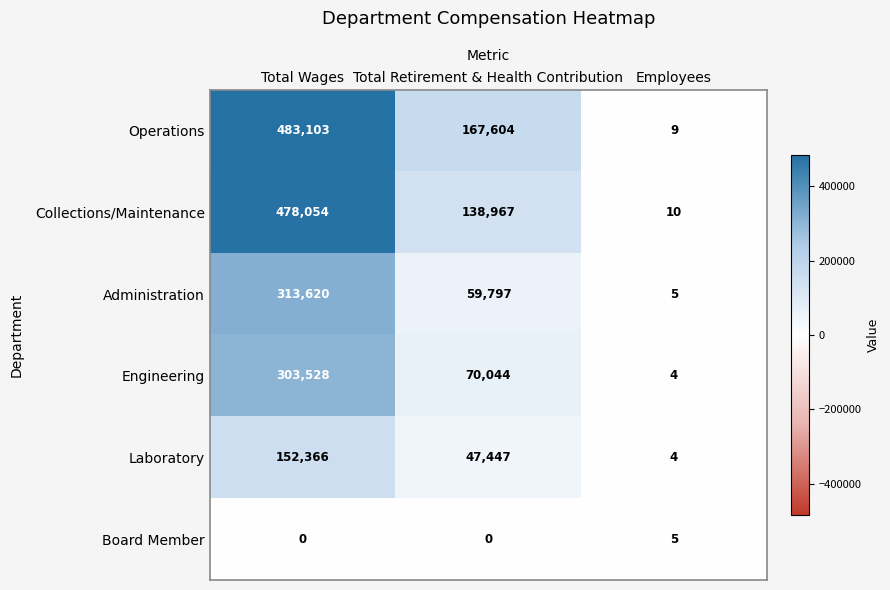

Count the Engineering values in the range 4 to 303528.

3